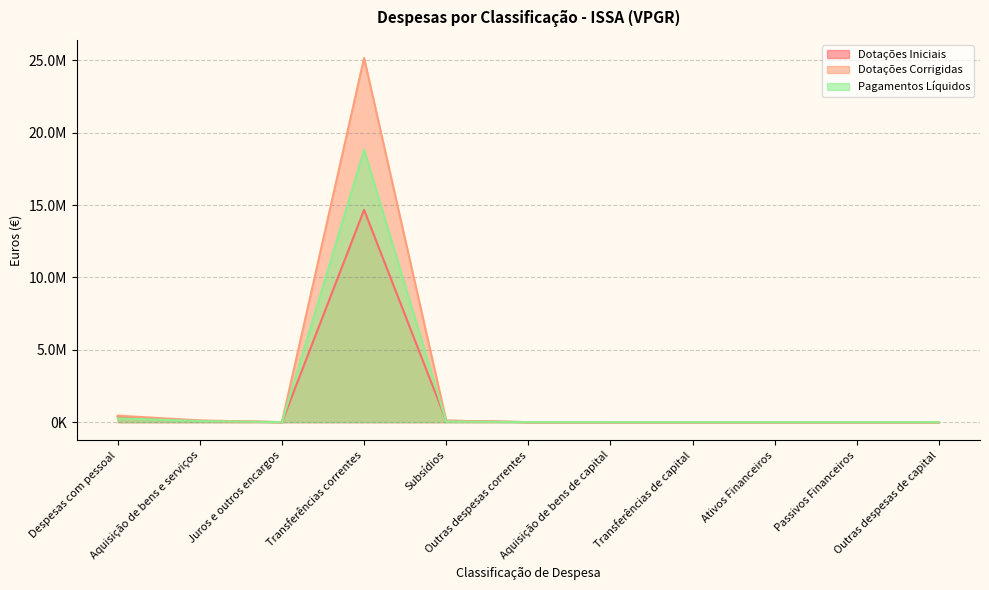

The value of Dotações Corrigidas at Outras despesas de capital is 0.0. True or false?

True